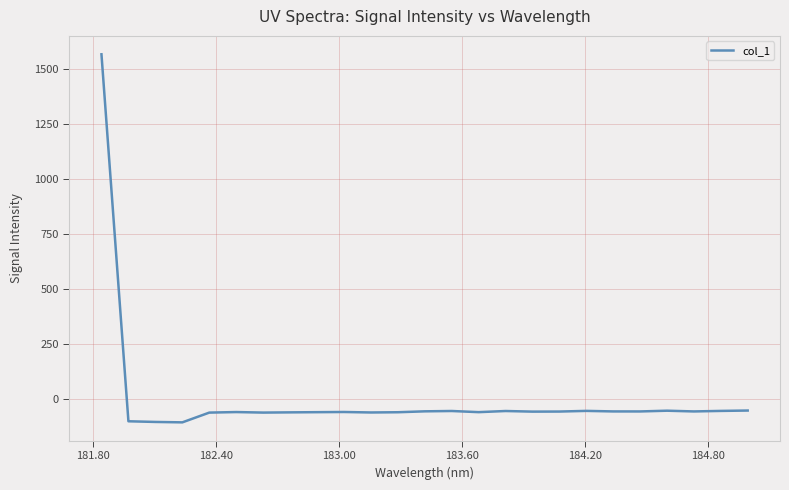

Does the chart display data point markers on the line(s)?

No